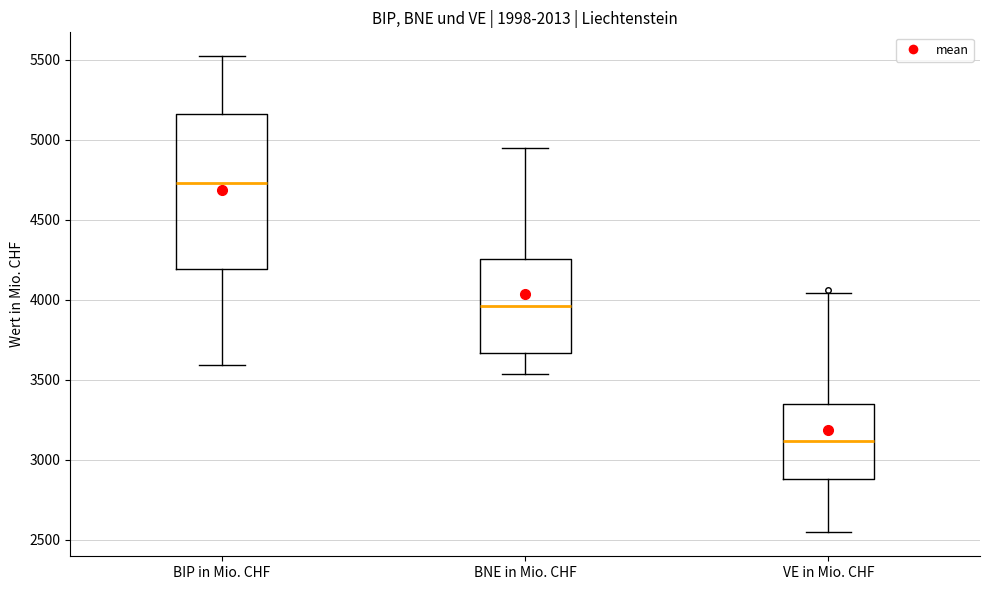

Which box's median line is the lowest?

VE in Mio. CHF